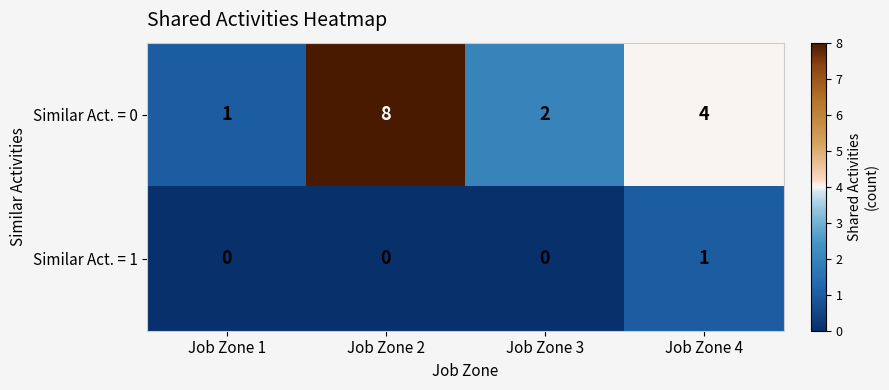

What is the total value across all series at Job Zone 4?

5